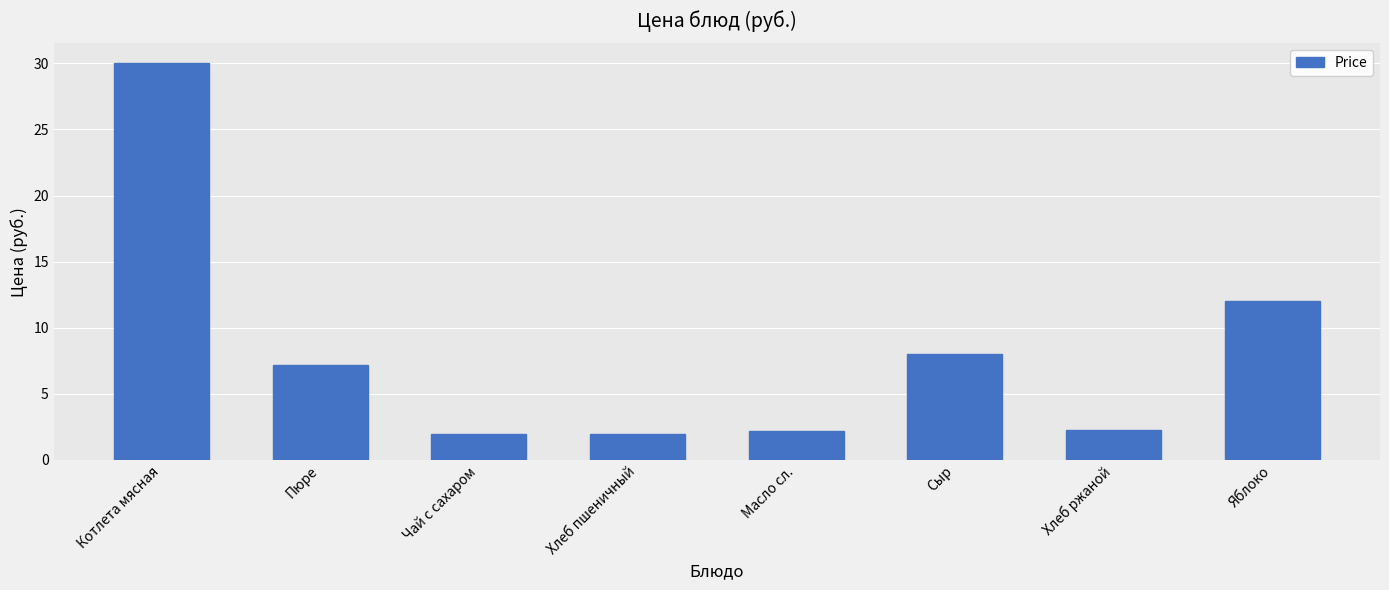

What is the difference between the second highest and minimum values?

10.1